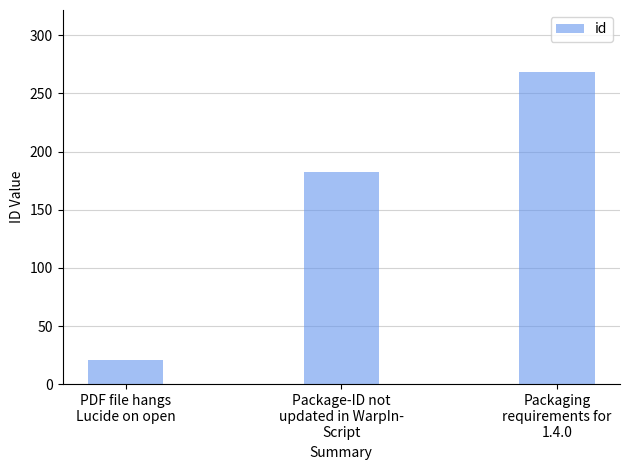

Reading right to left, list all the values displayed in this chart.

268	182	21